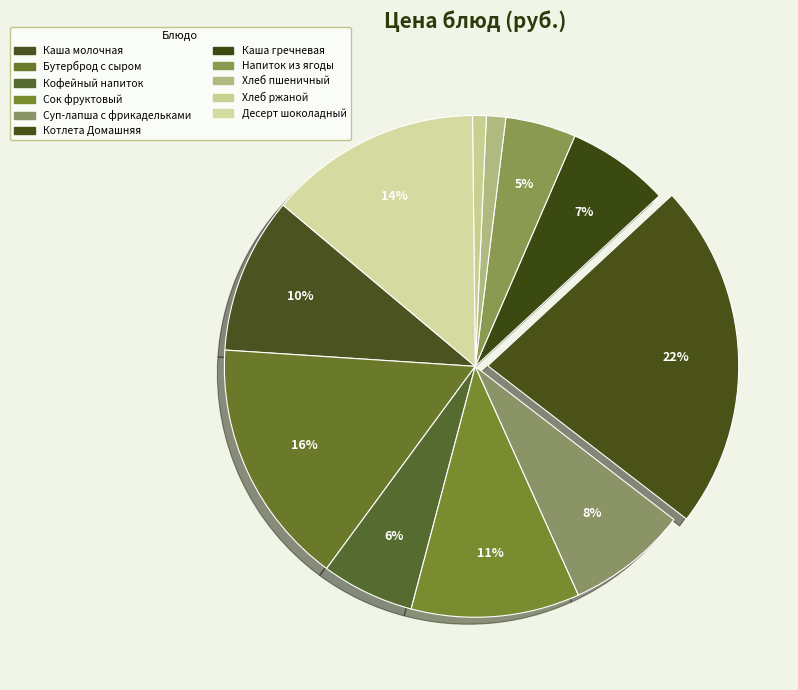

Does Напиток из ягоды account for over 50% of the chart?

No